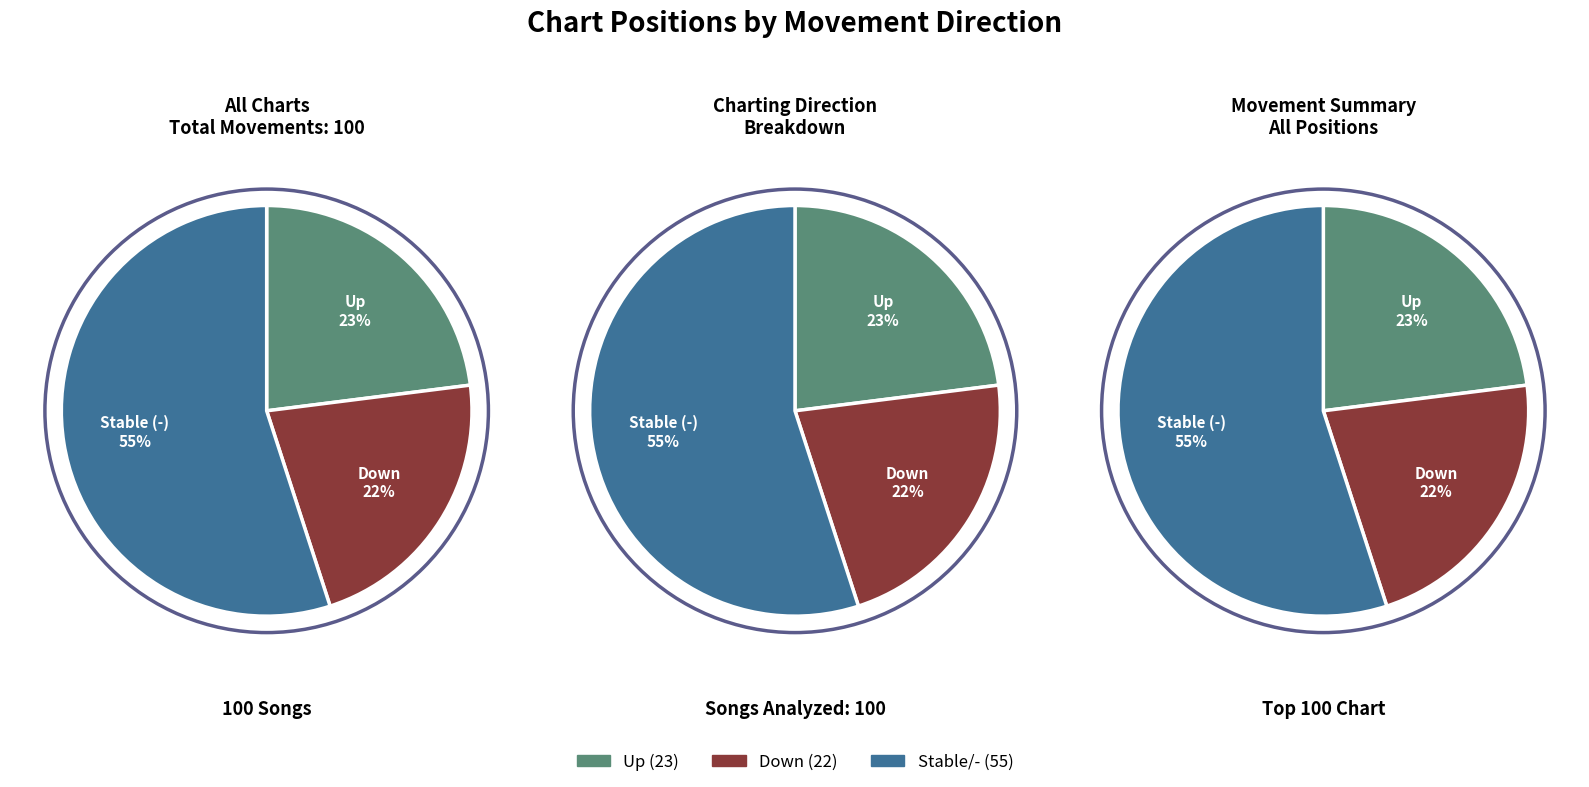

To the nearest percent, what portion does - represent?

55%